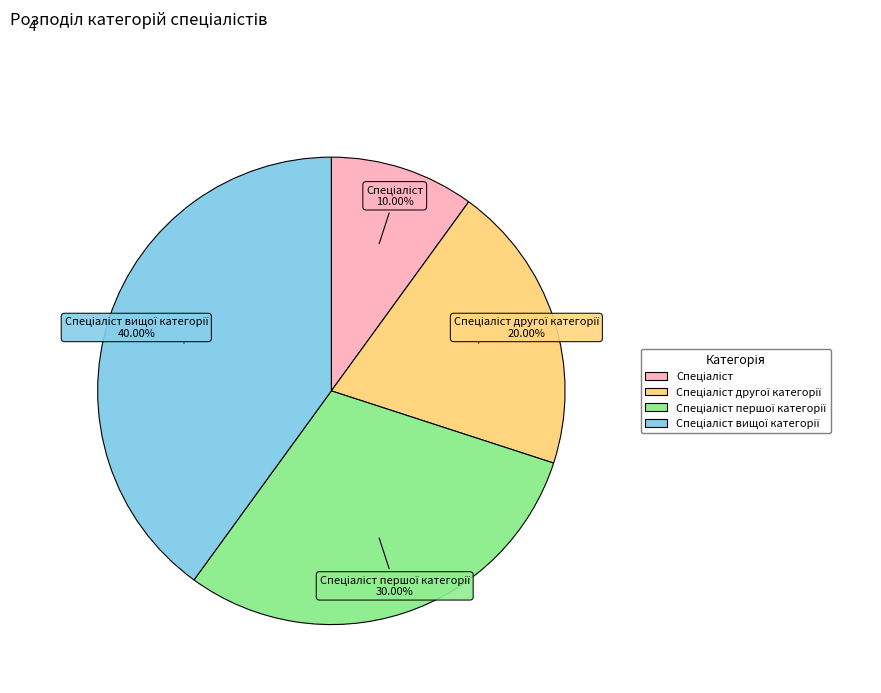

Is there any slice that represents more than half of the pie?

No